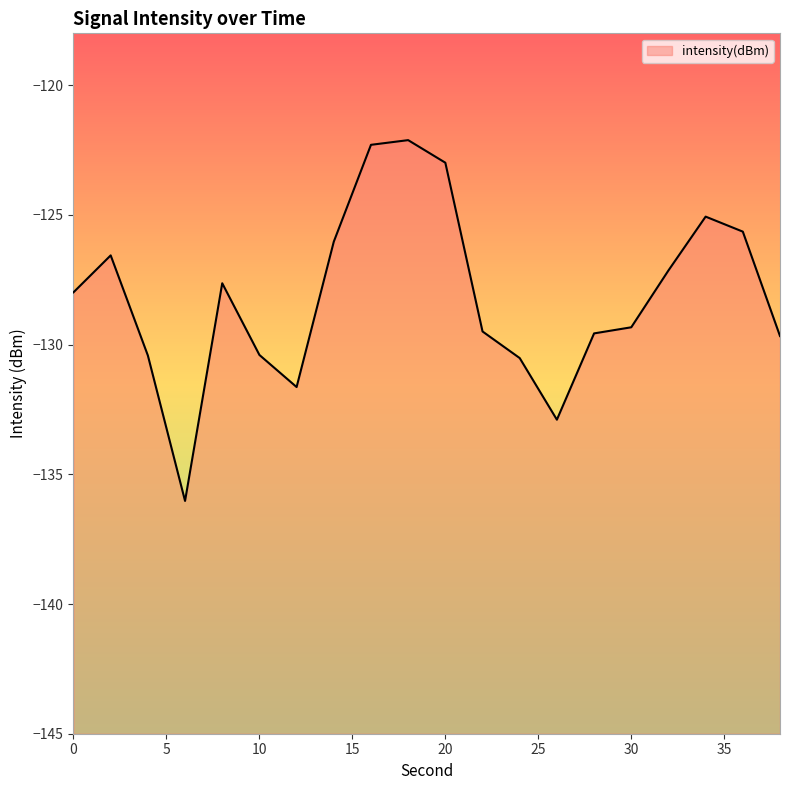

What is the approximate value at 38?

-129.7